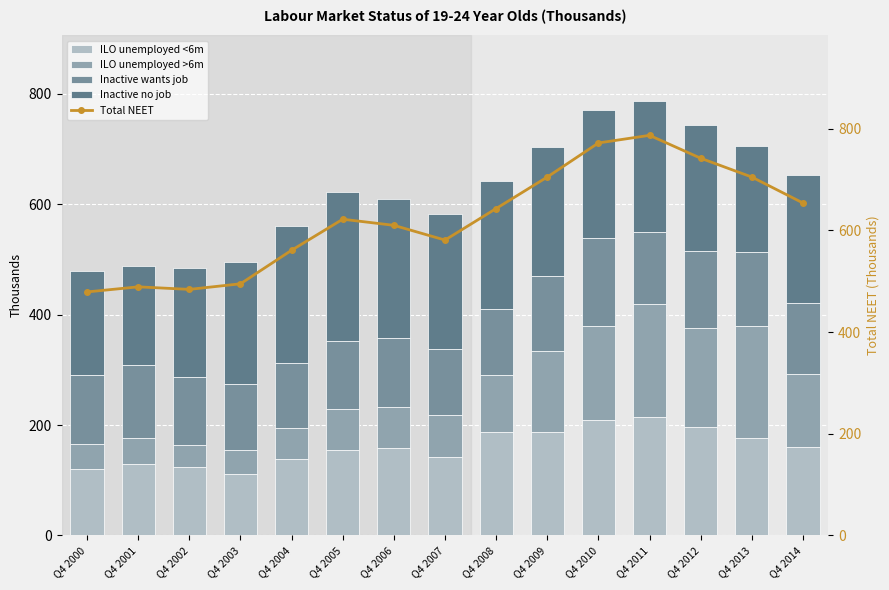

How many values in the Inactive wants job series exceed 126?

7